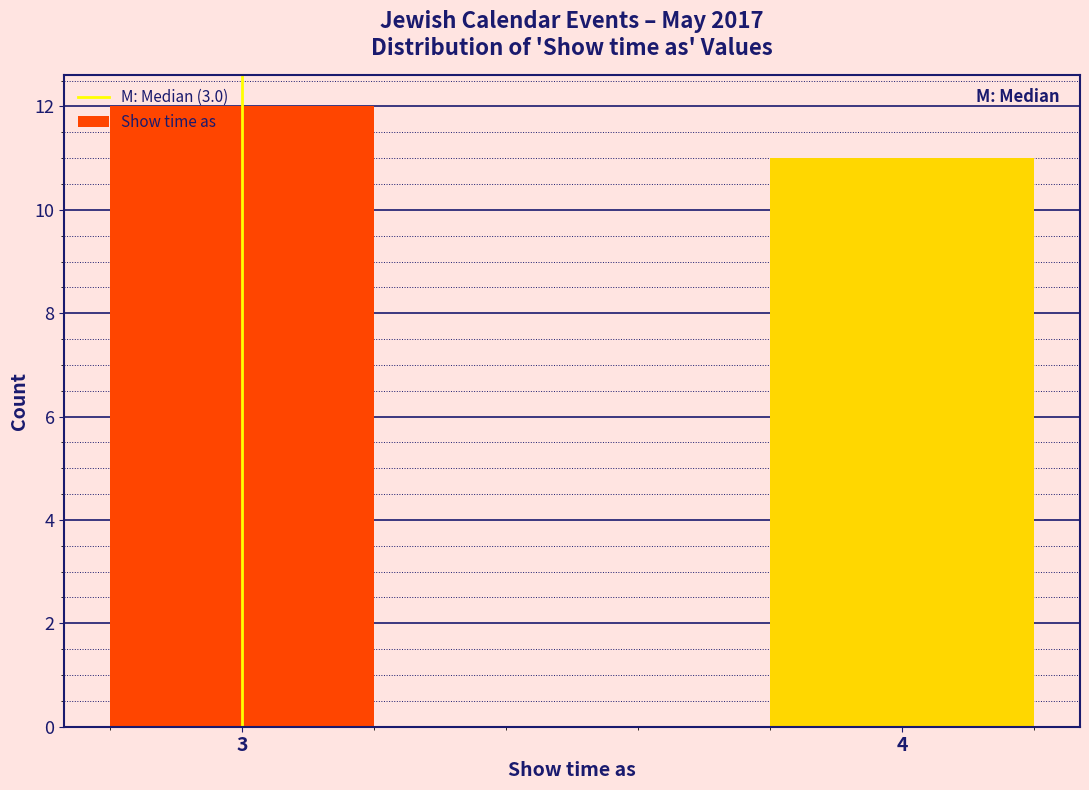

Reading left to right, what are all the values shown in this chart?

12	11